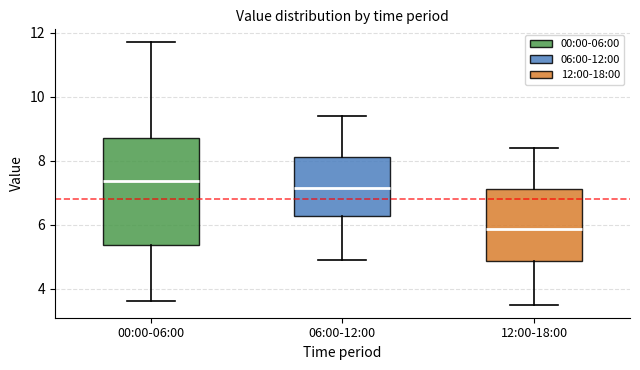

Comparing the boxes themselves (not the whiskers), which one is the tallest?

00:00-06:00